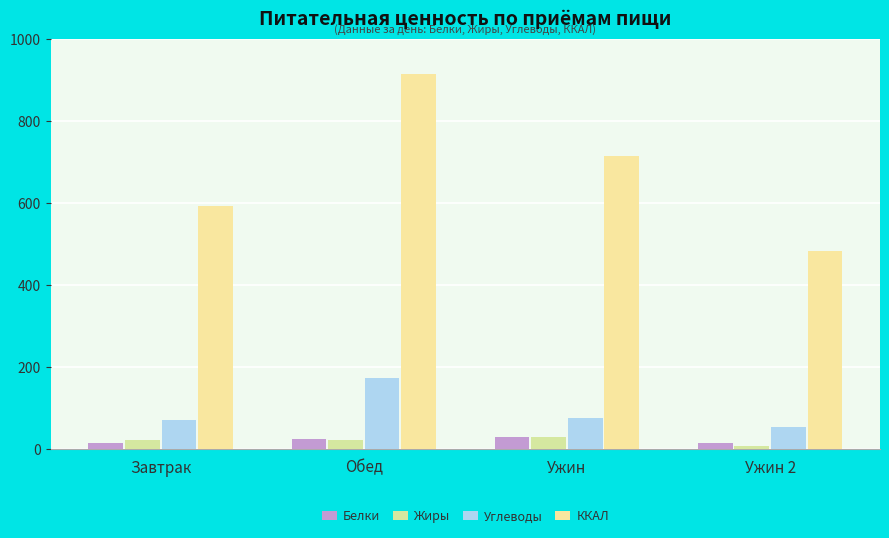

Rank the series by their maximum value, from lowest to highest.

Жиры, Белки, Углеводы, ККАЛ